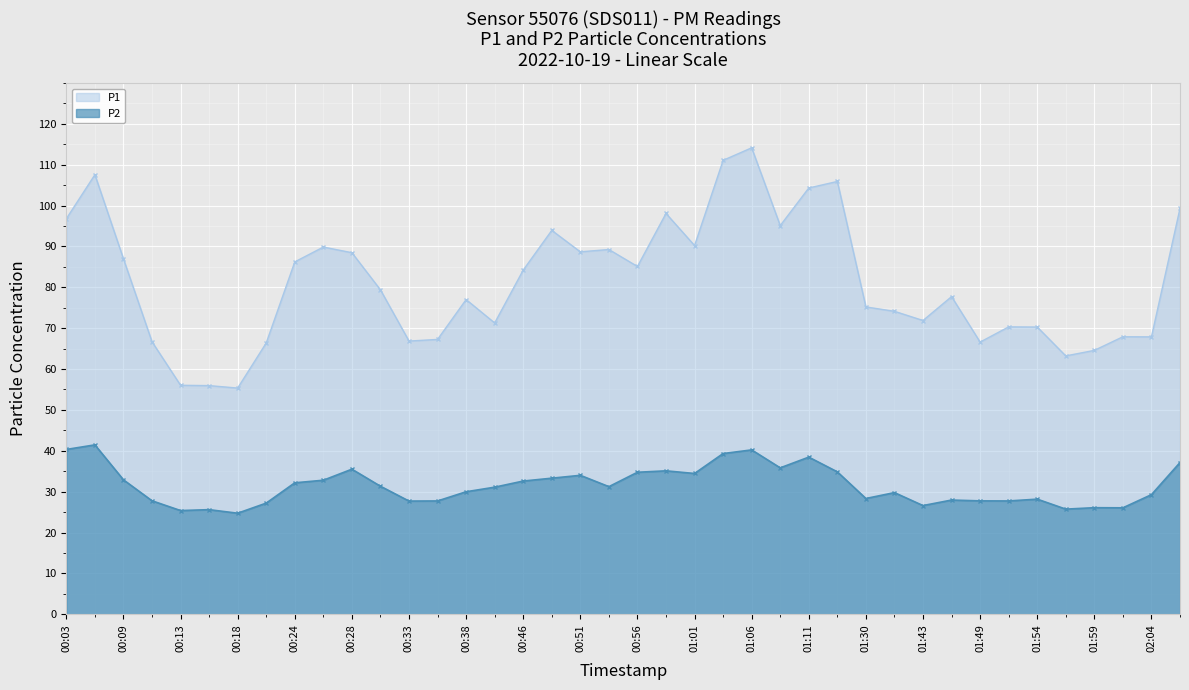

What is the average value of the P2 series?

31.5